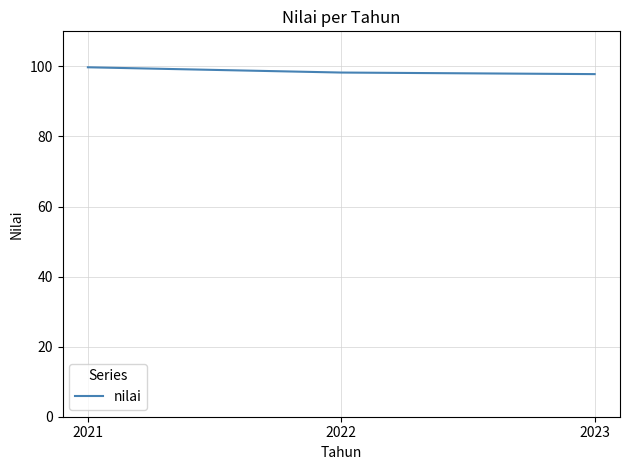

Approximately how many times larger is the value at 2021 compared to 2022?

1.0